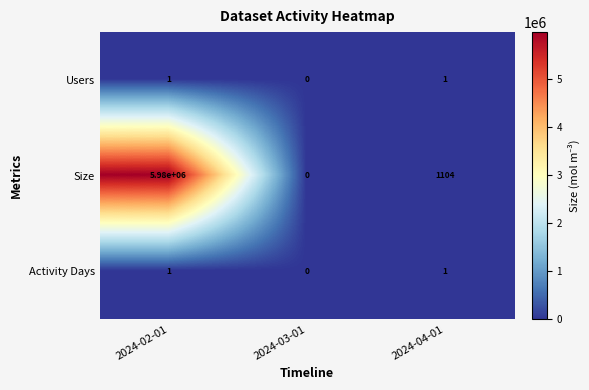

What is the sum of the Size values at 2024-03-01 and 2024-02-01?

5980000